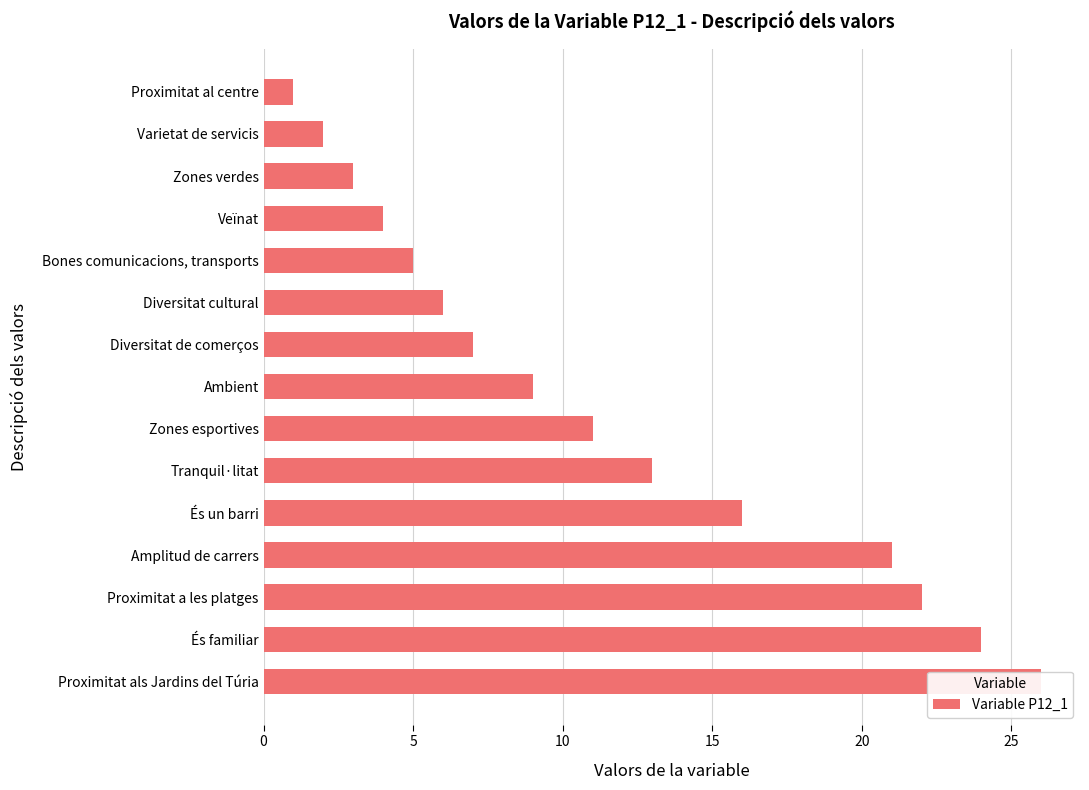

Reading left to right, what are all the values shown in this chart?

26	24	22	21	16	13	11	9	7	6	5	4	3	2	1